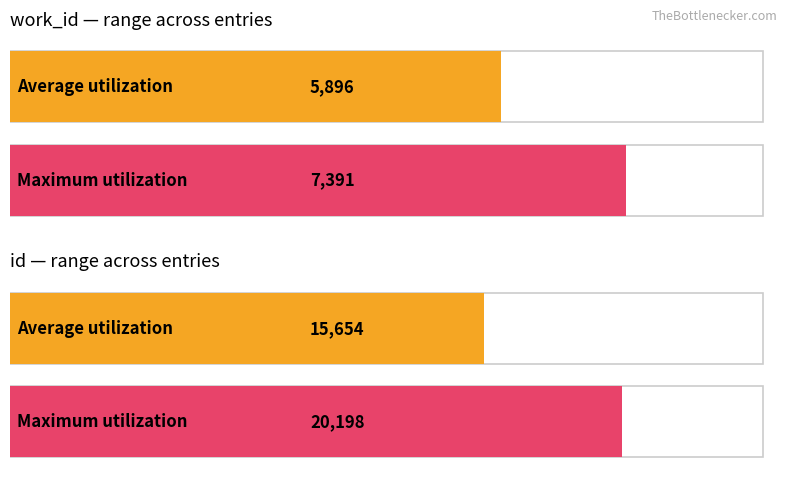

True or false: Average utilization has a value of 5896 at work_id.

True